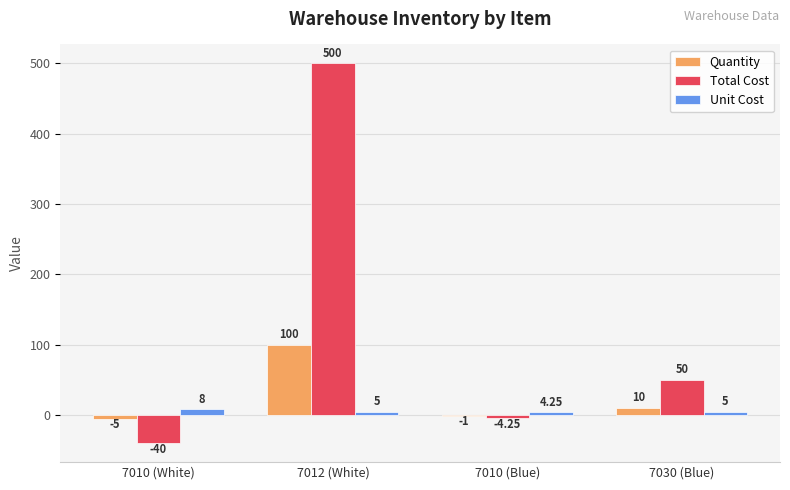

What is the sum of the Unit Cost values at 7030 (Blue) and 7012 (White)?

10.0